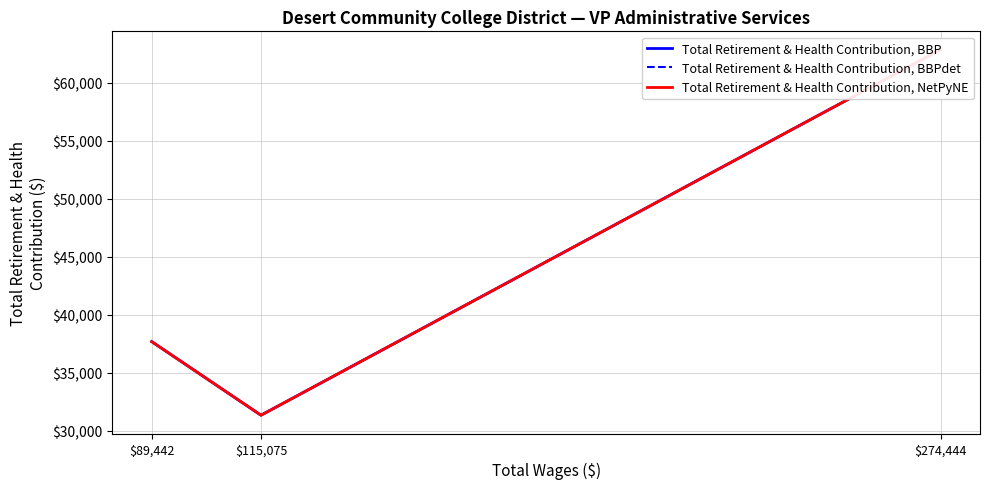

What is the greatest value displayed?

62835